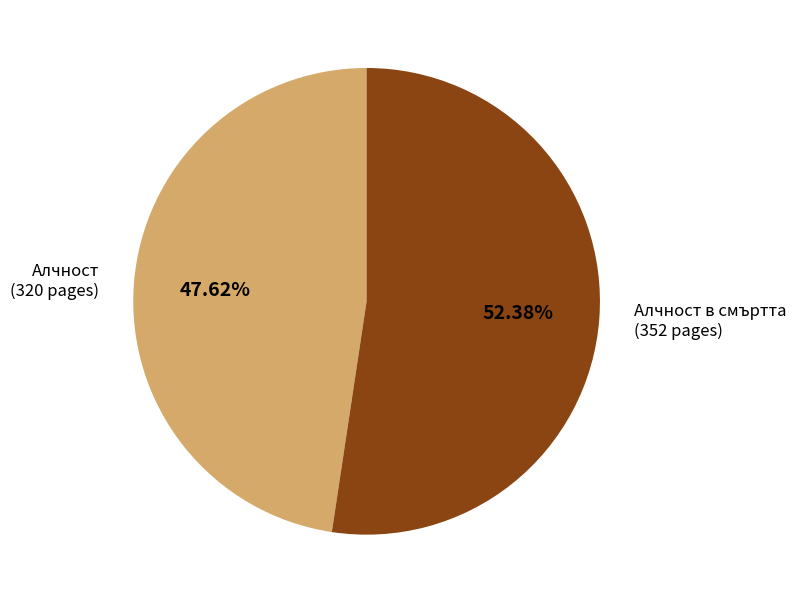

Is there a majority slice in this chart?

Yes